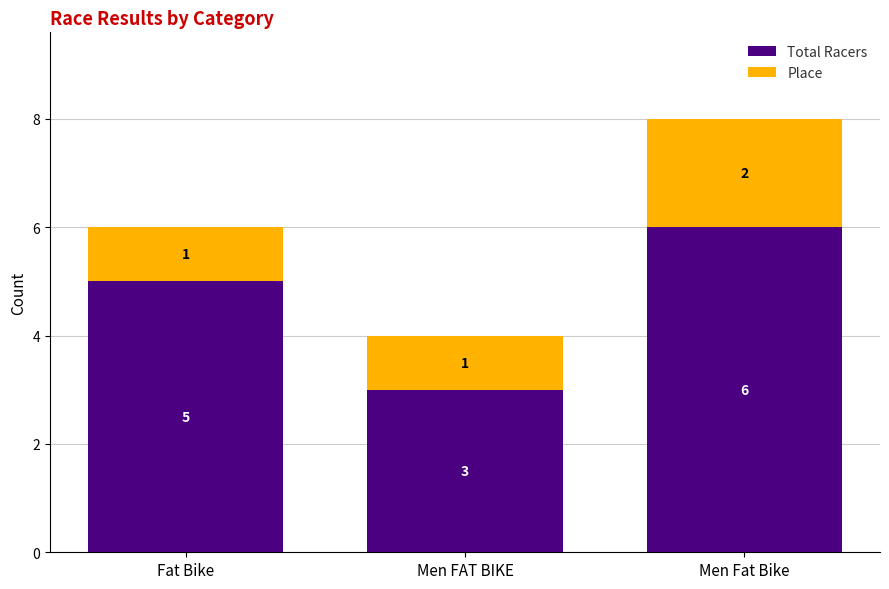

What is the total value across all series at Fat Bike?

6